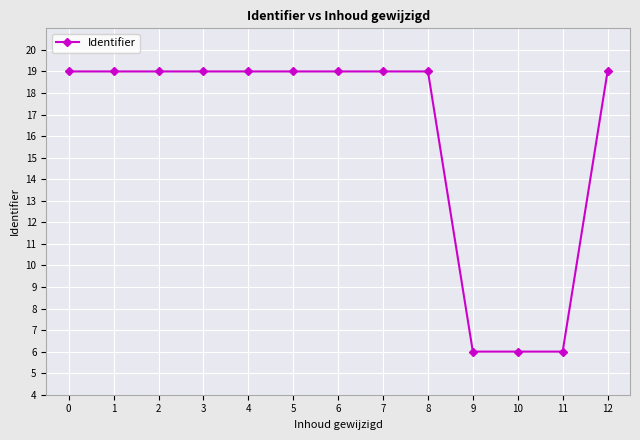

Approximately how many times larger is the value at 5 compared to 1?

1.0